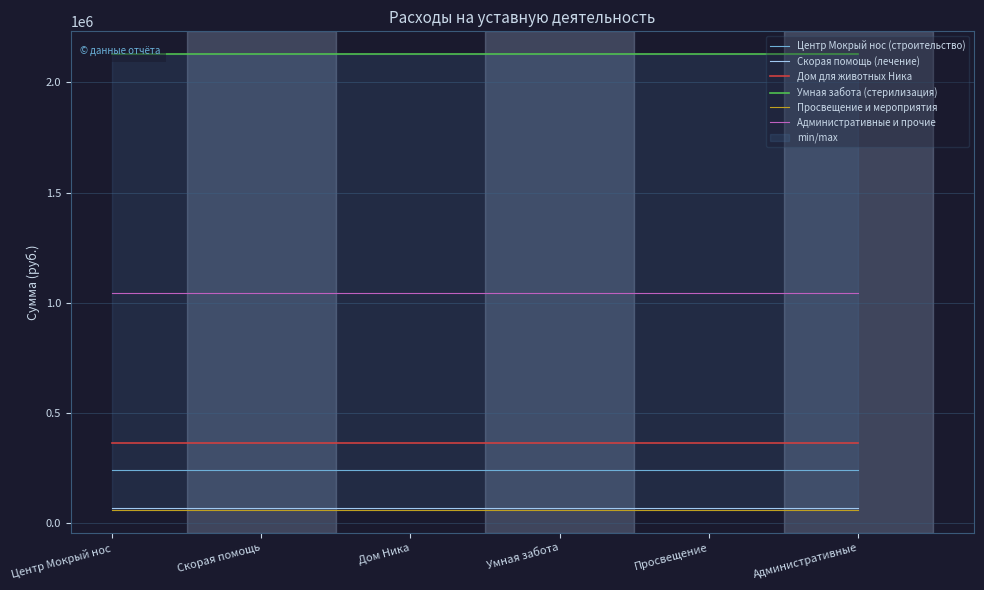

At how many categories does at least one series exceed 160992?

6